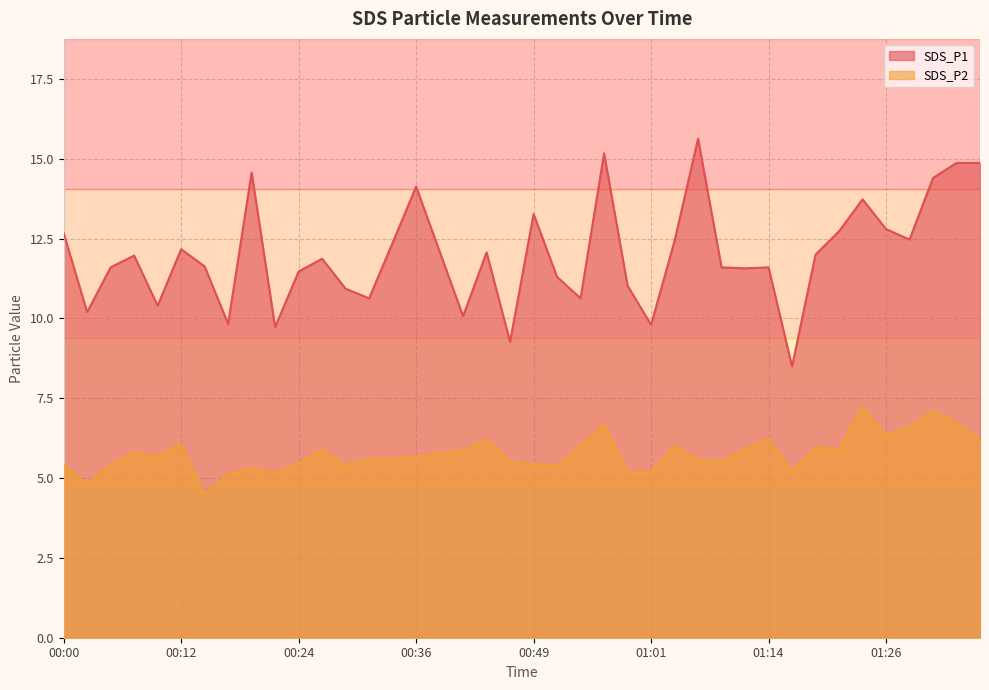

What is the difference between the second highest and minimum values in the SDS_P1 series?

6.7